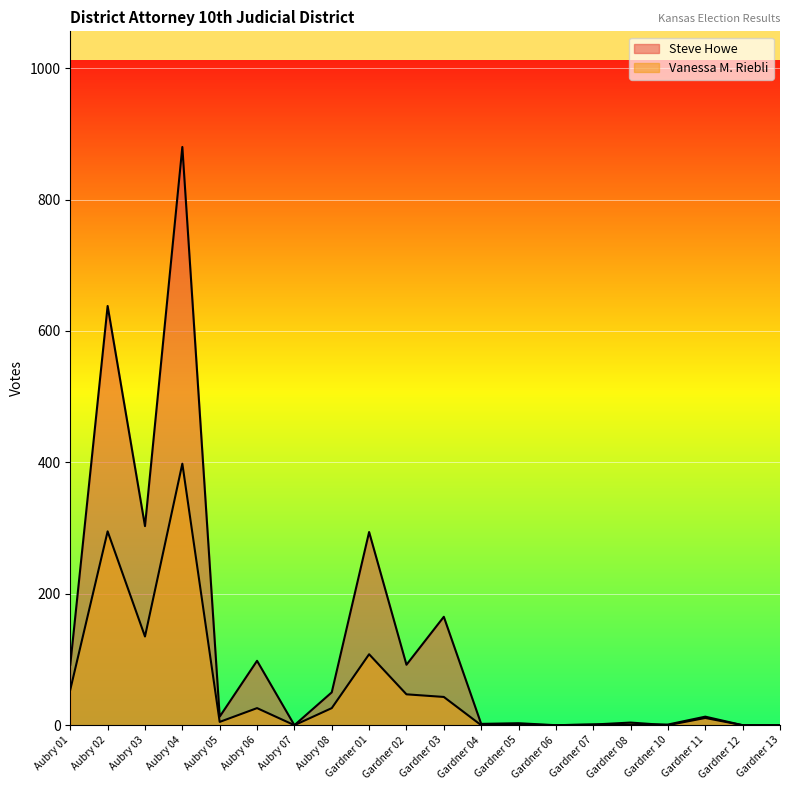

Reading right to left, extract all data points from this chart.

Steve Howe: 0	0	13	1	1	1	0	3	2	165	92	294	50	0	98	13	880	303	638	92
Vanessa M. Riebli: 0	0	11	0	4	1	0	1	0	43	47	108	26	0	26	5	398	135	295	54